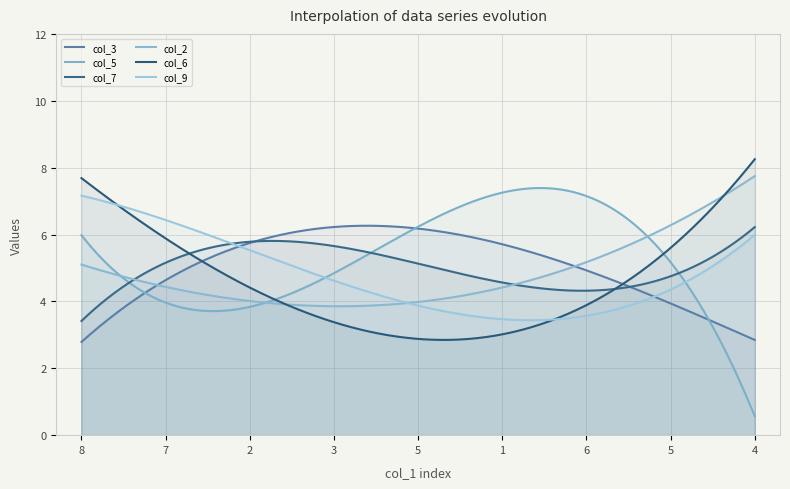

In col_9, how many points are higher than both neighbors (excluding endpoints)?

0